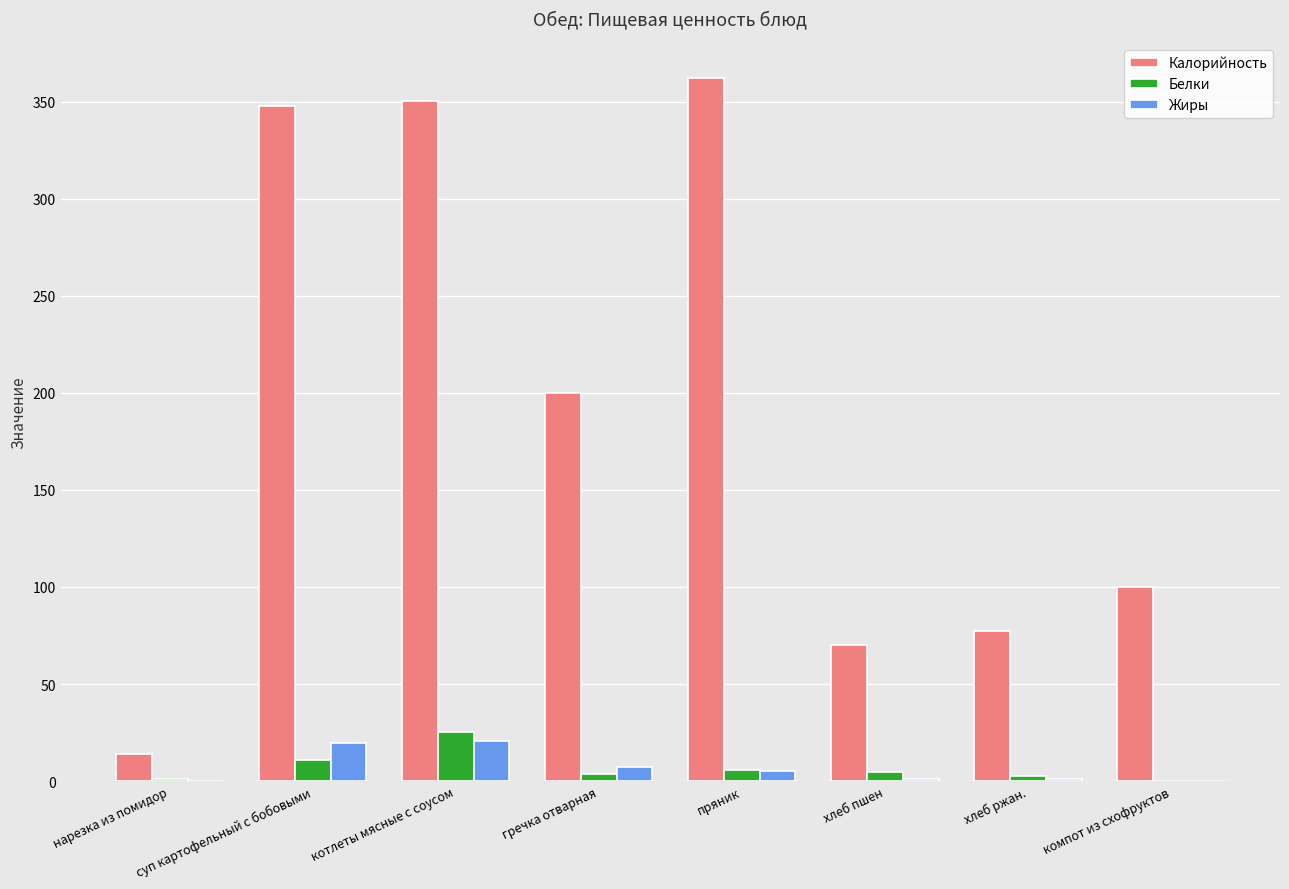

What is the sum of all Калорийность values?

1521.7